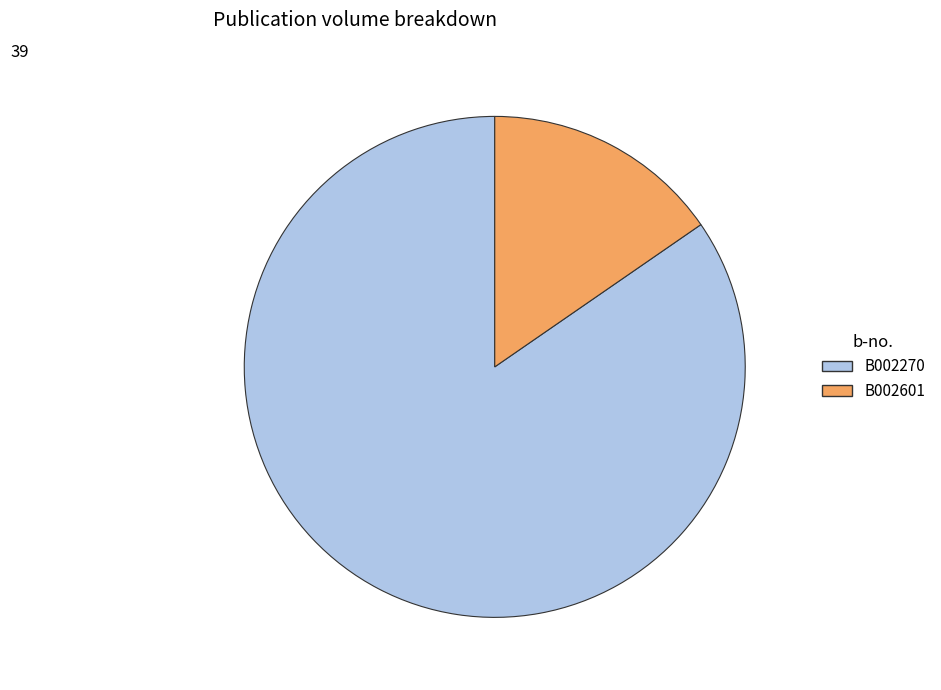

What is the majority slice?

B002270